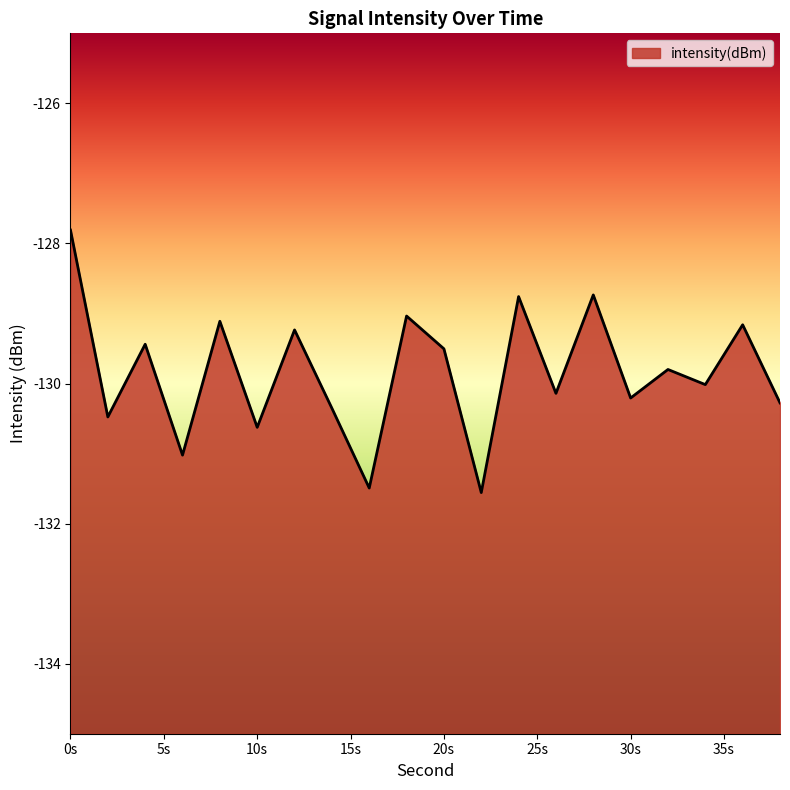

Does the chart have visible grid lines?

No